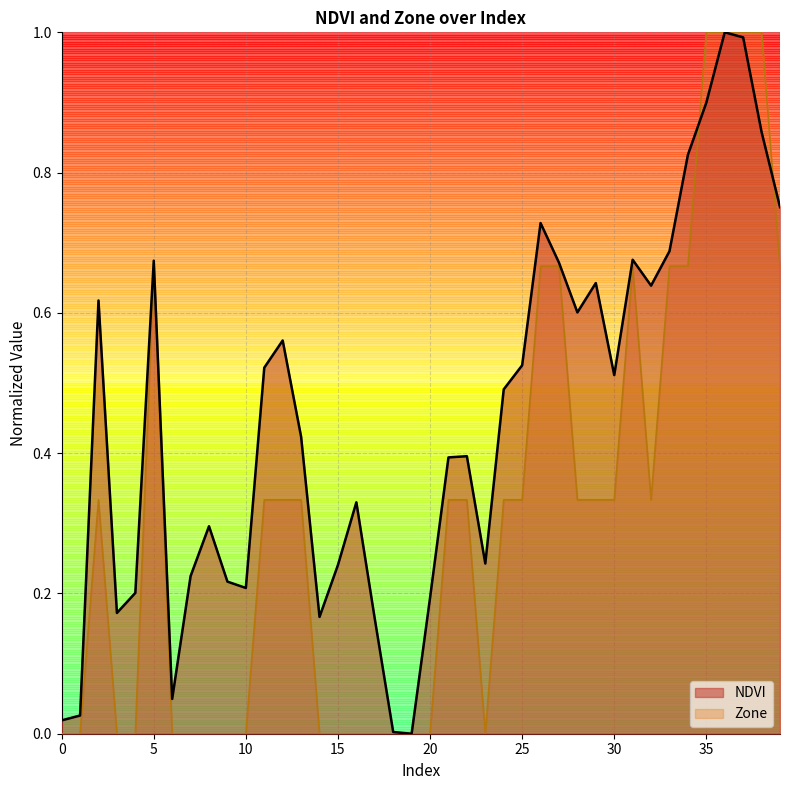

List the labels in order of Zone value, largest first.

35, 36, 37, 38, 5, 26, 27, 31, 33, 34, 39, 2, 11, 12, 13, 21, 22, 24, 25, 28, 29, 30, 32, 0, 1, 3, 4, 6, 7, 8, 9, 10, 14, 15, 16, 17, 18, 19, 20, 23